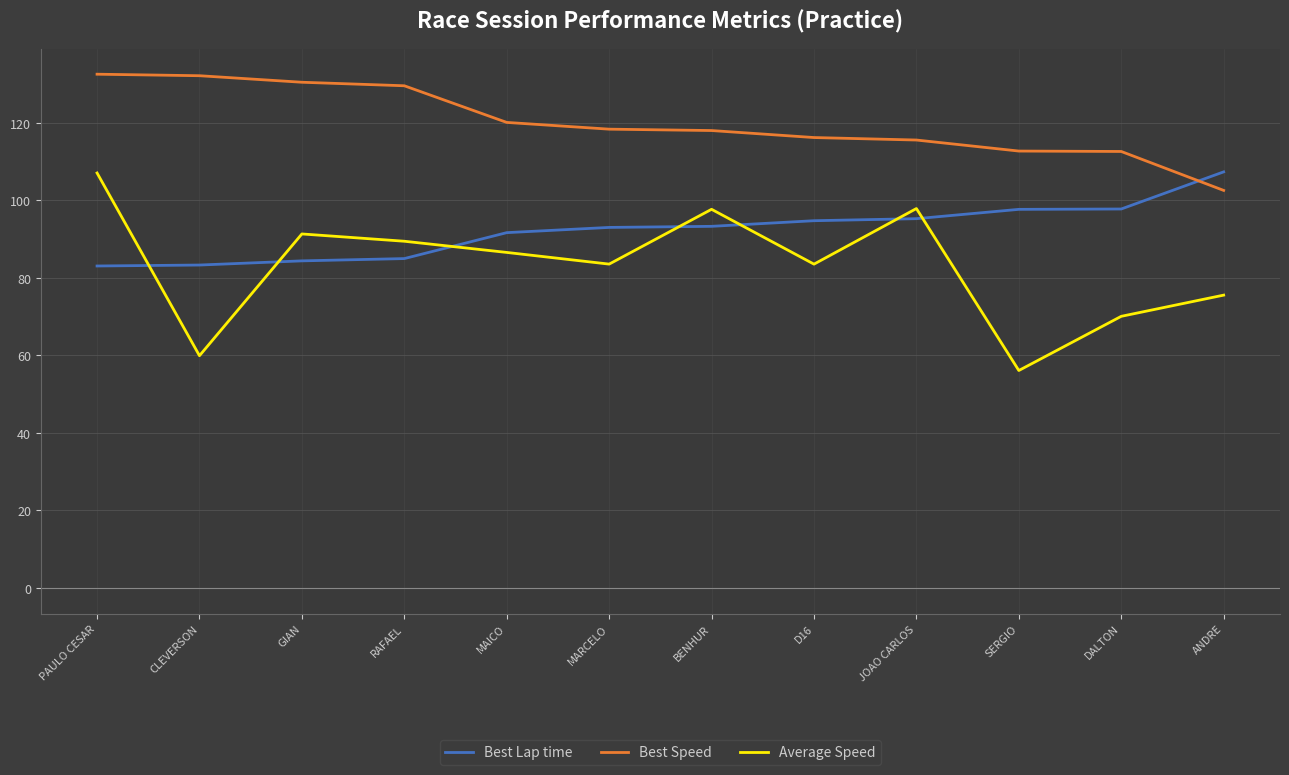

Which series has the widest spread of values?

Average Speed